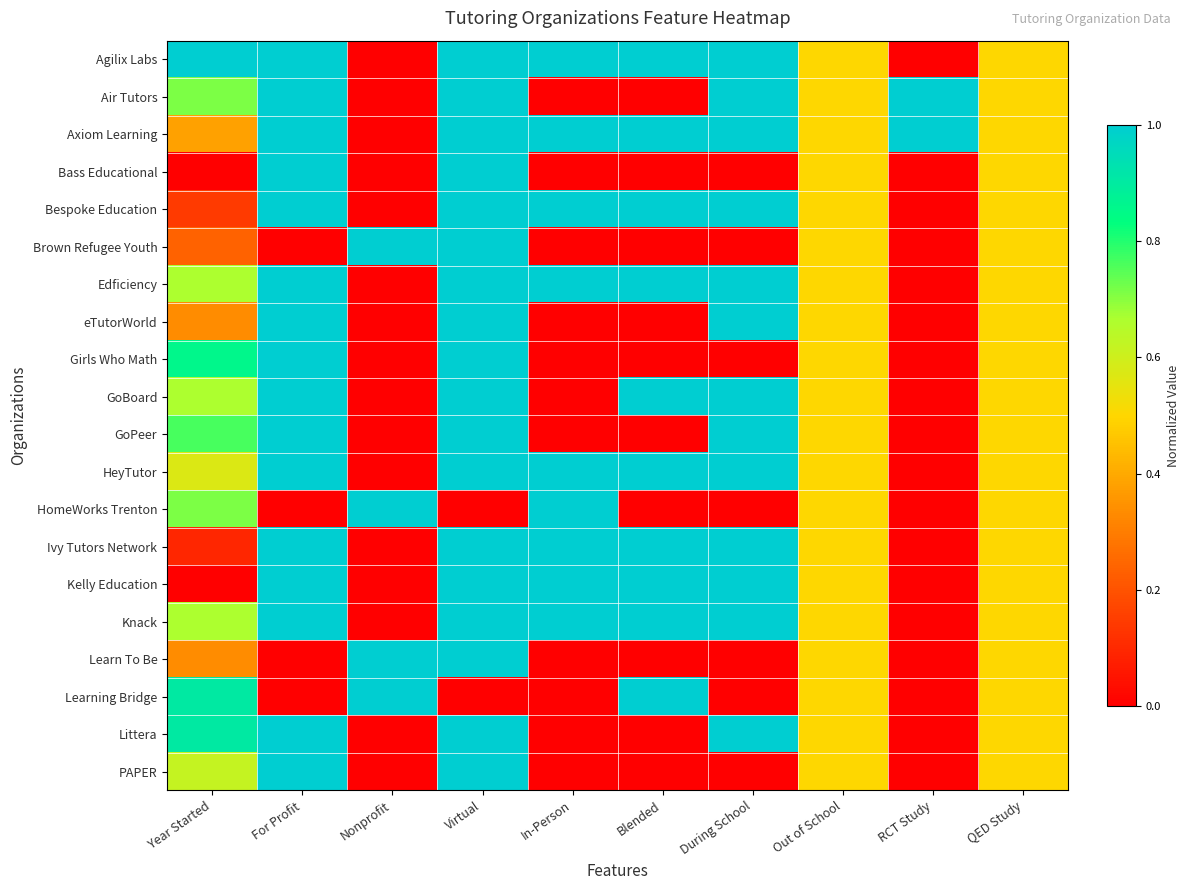

At how many categories does at least one series exceed 0?

10